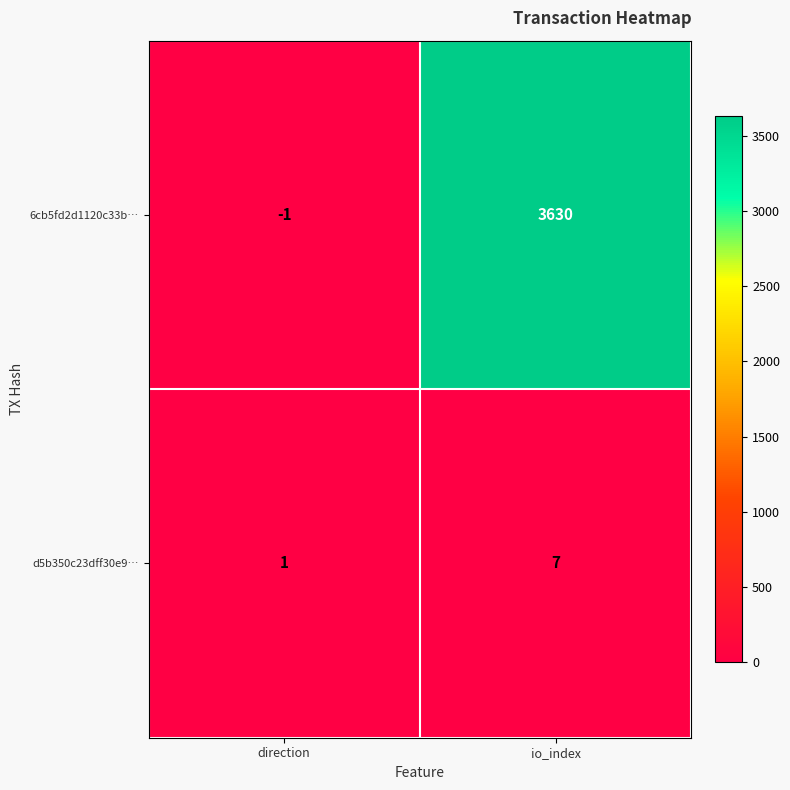

How many data points does each series have?

2